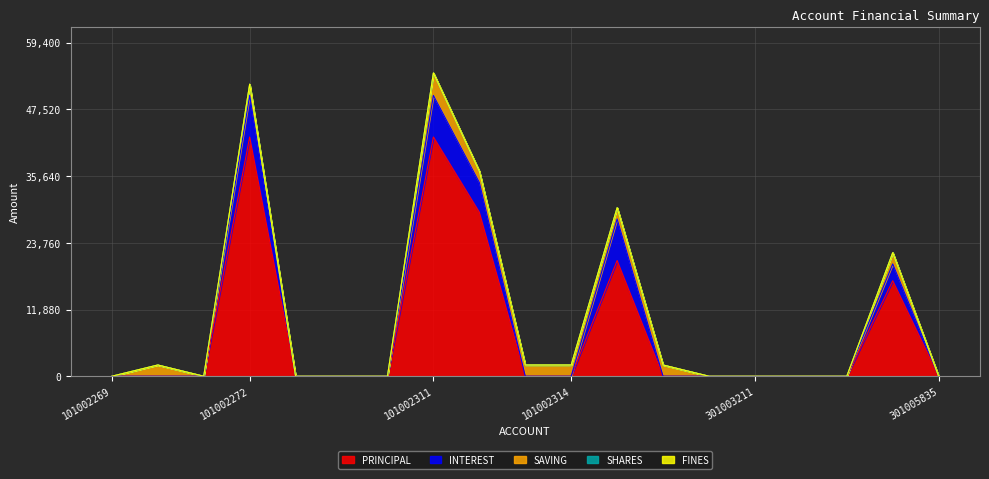

Is the value of SAVING at 101002269 greater than the value of PRINCIPAL at 101002315?

No